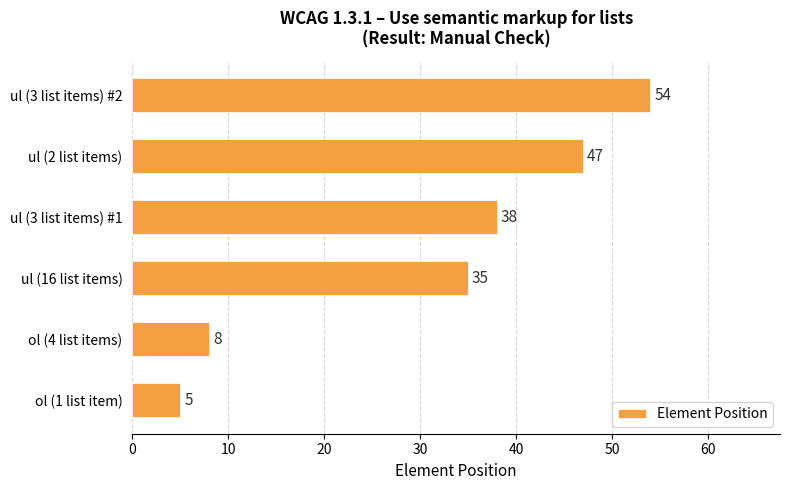

What is the approximate value at ul (16 list items)?

35